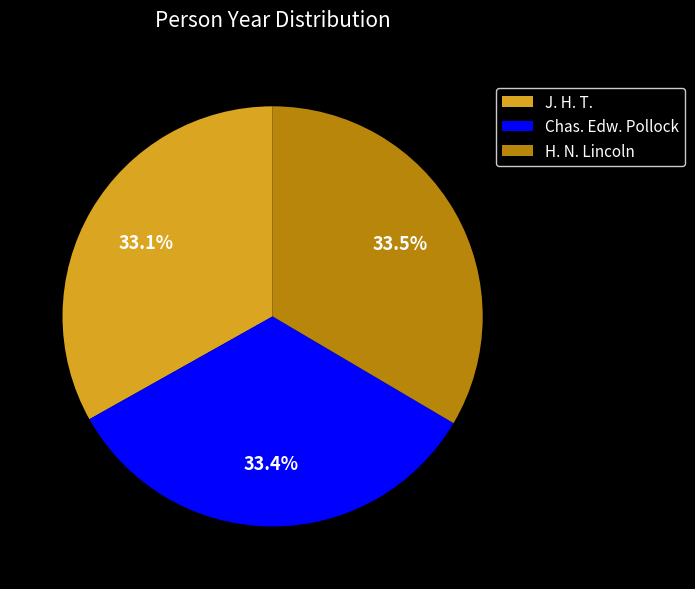

Do J. H. T. and Chas. Edw. Pollock together represent more than half of the pie?

Yes